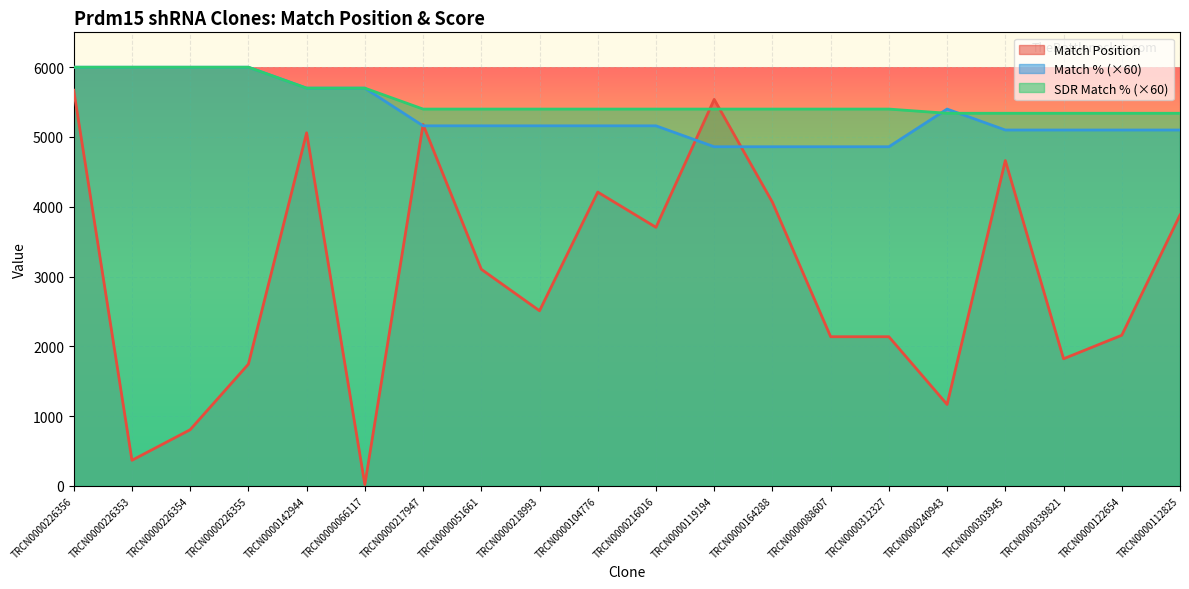

Is it true that SDR Match % equals 5400 at TRCN0000104776?

True